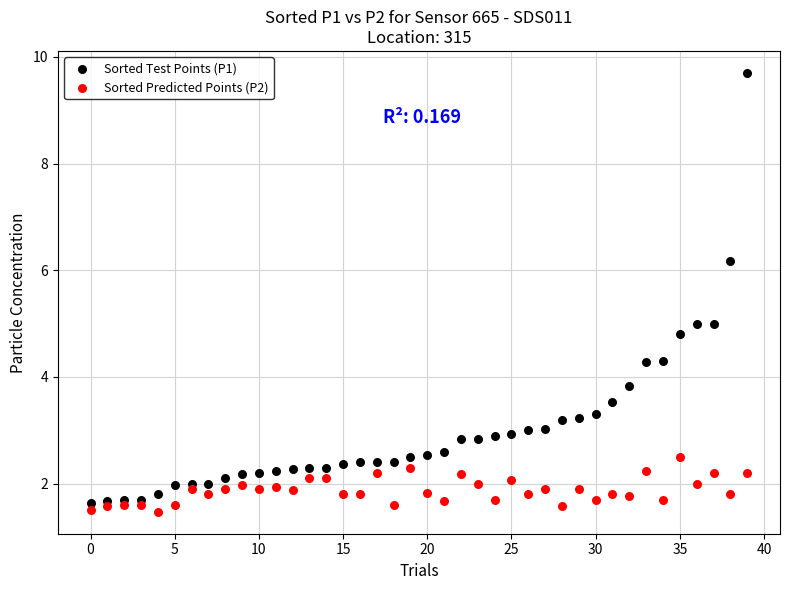

Which series reaches the maximum Y coordinate?

Sorted Test Points (P1)